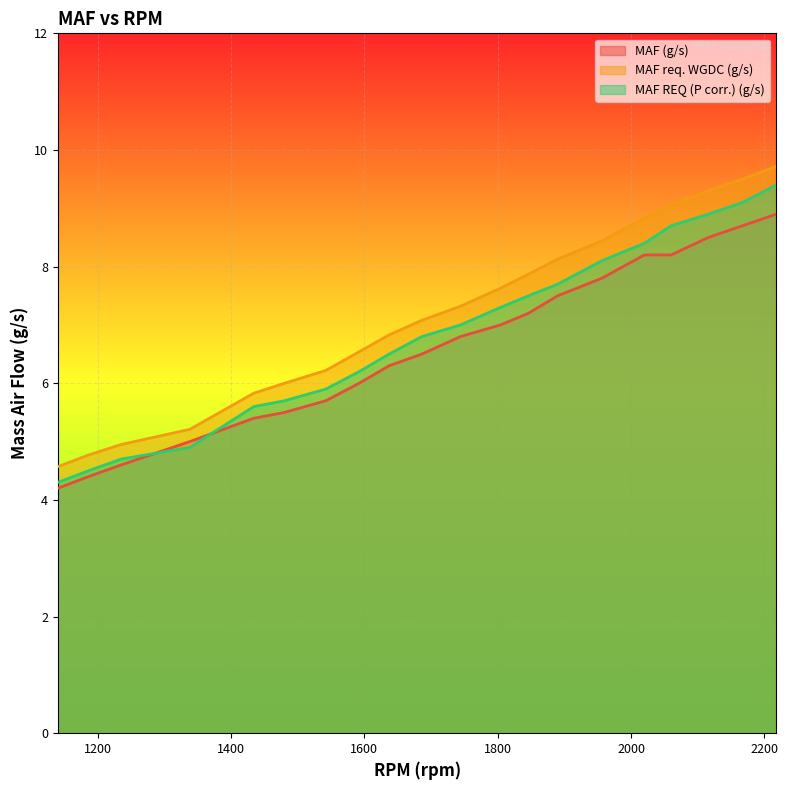

At which category does the chart reach its peak across all series?

2218